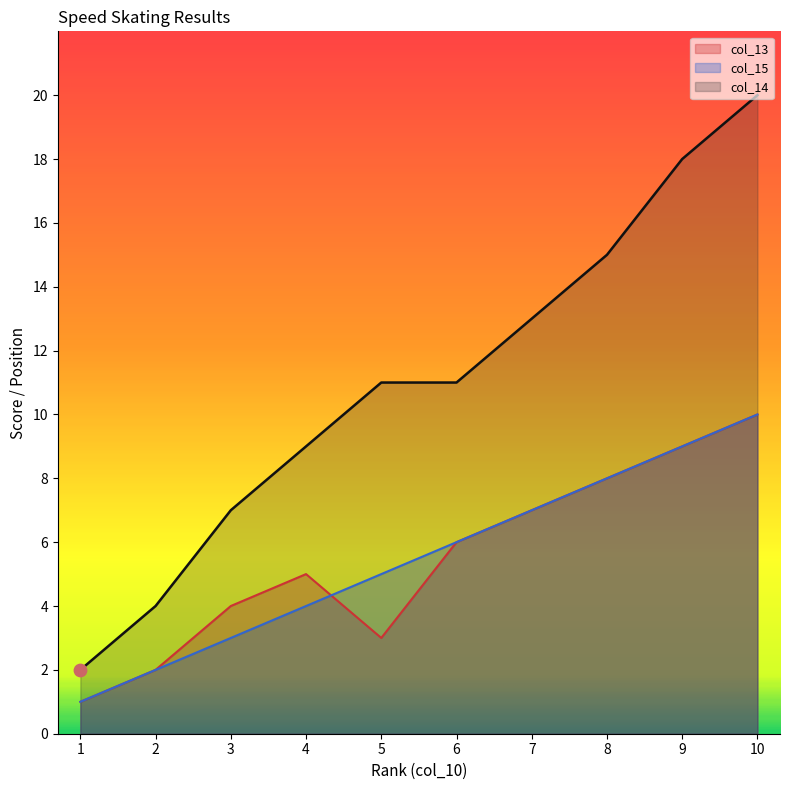

At which category is the sum across all series the highest?

10